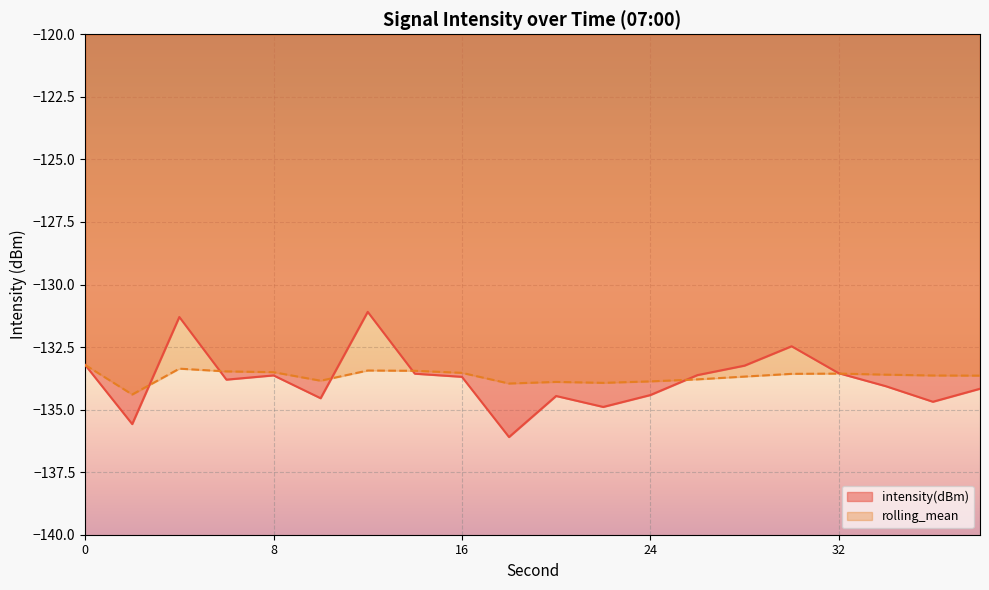

How many lines are shown in the chart?

2